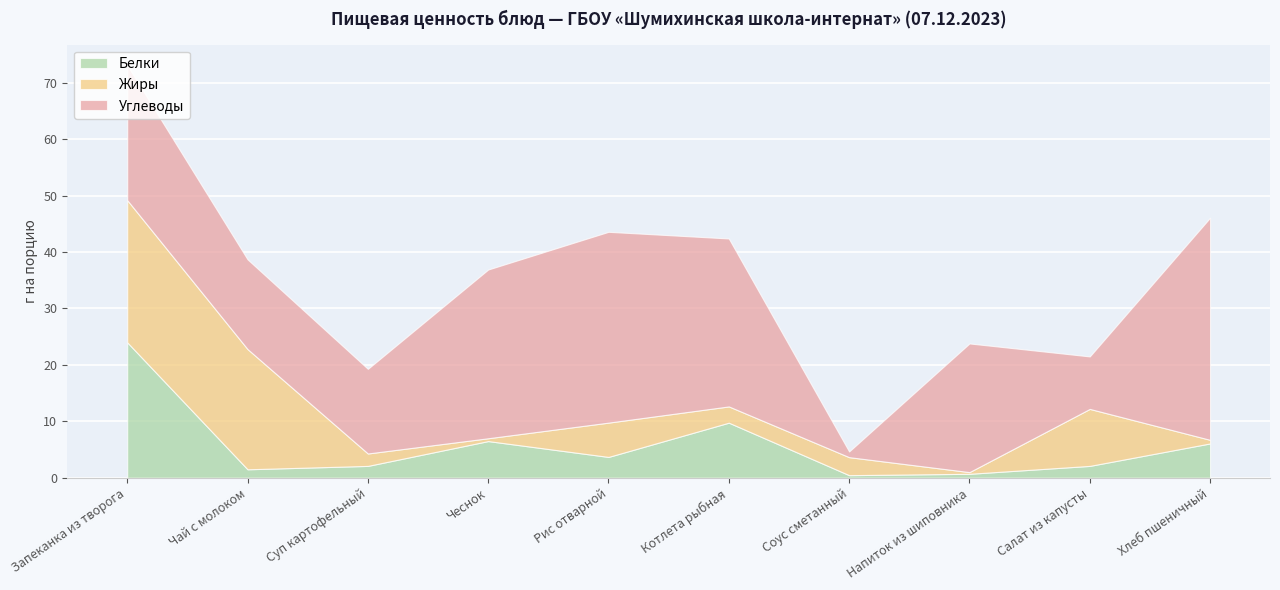

How many times do Углеводы and Белки cross each other?

1